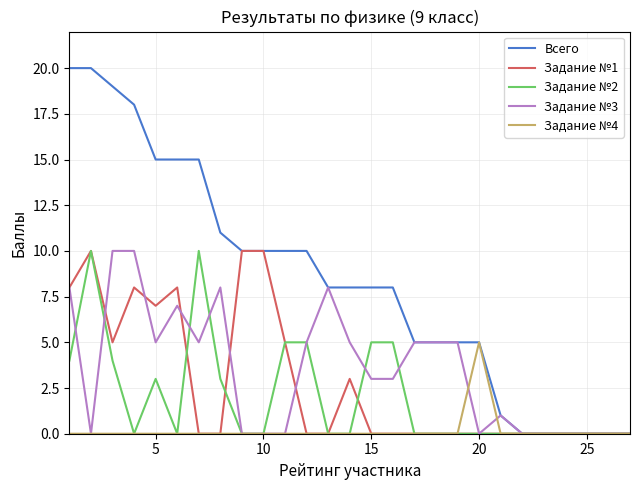

Which series has the largest range (max minus min)?

Всего